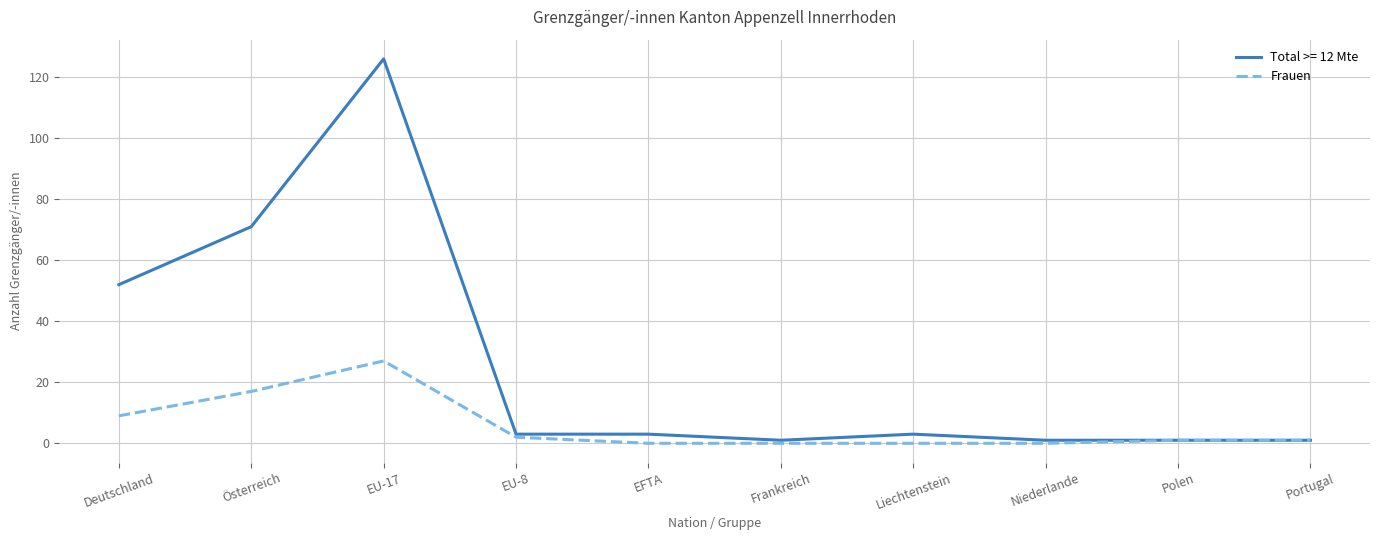

How many lines are shown in the chart?

2